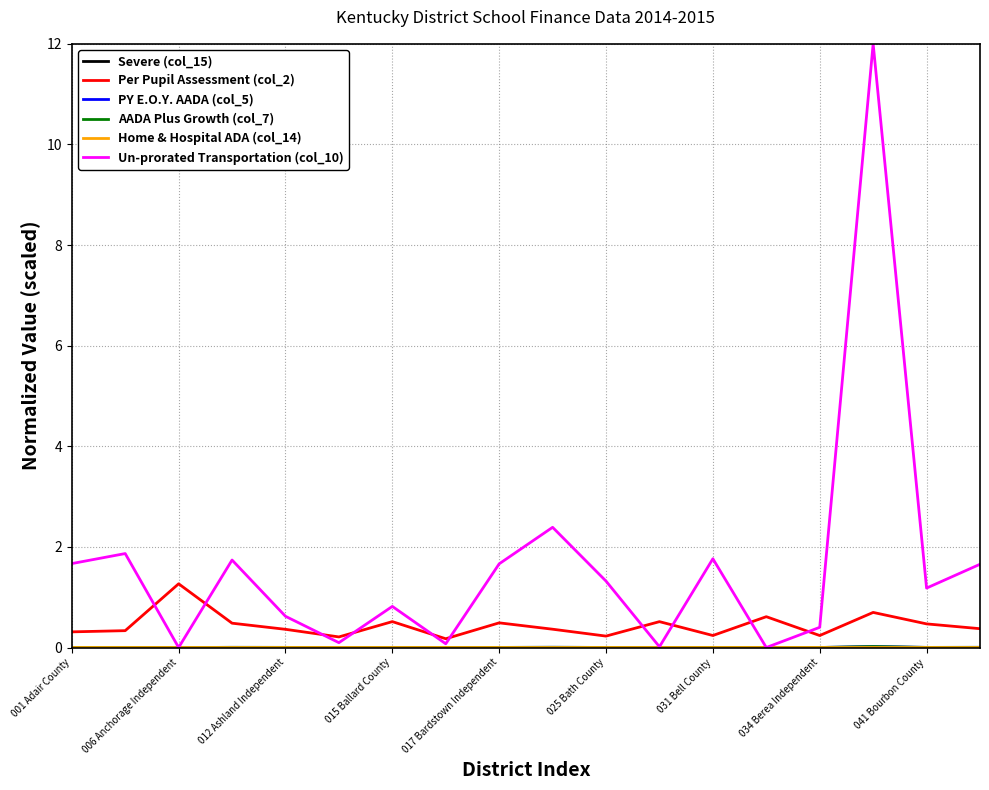

Which series has the largest total across all categories?

Un-prorated Transportation (col_10)